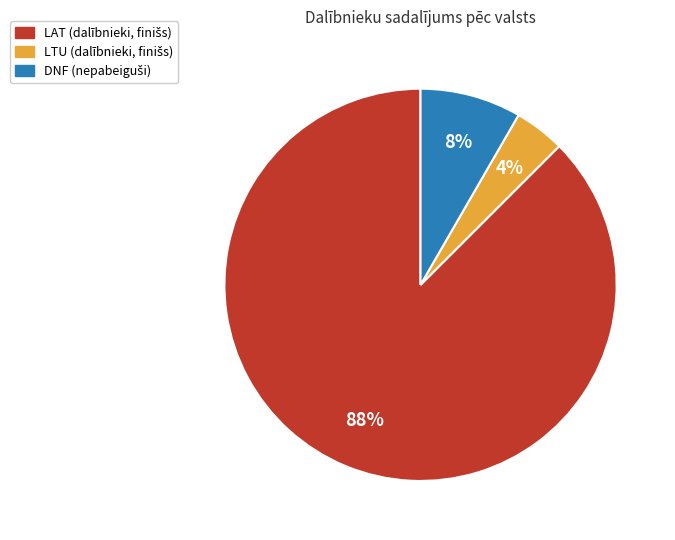

Approximately how many times larger is the value at LTU compared to DNF?

0.5